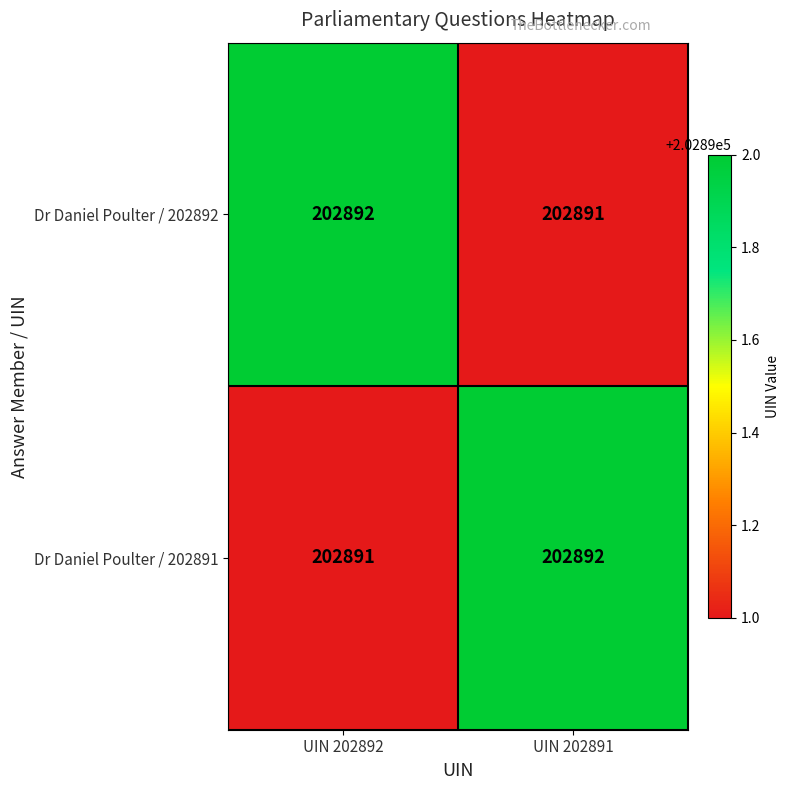

Reading left to right, list all the values displayed in this chart.

Dr Daniel Poulter / 202892: 202892	202891
Dr Daniel Poulter / 202891: 202891	202892